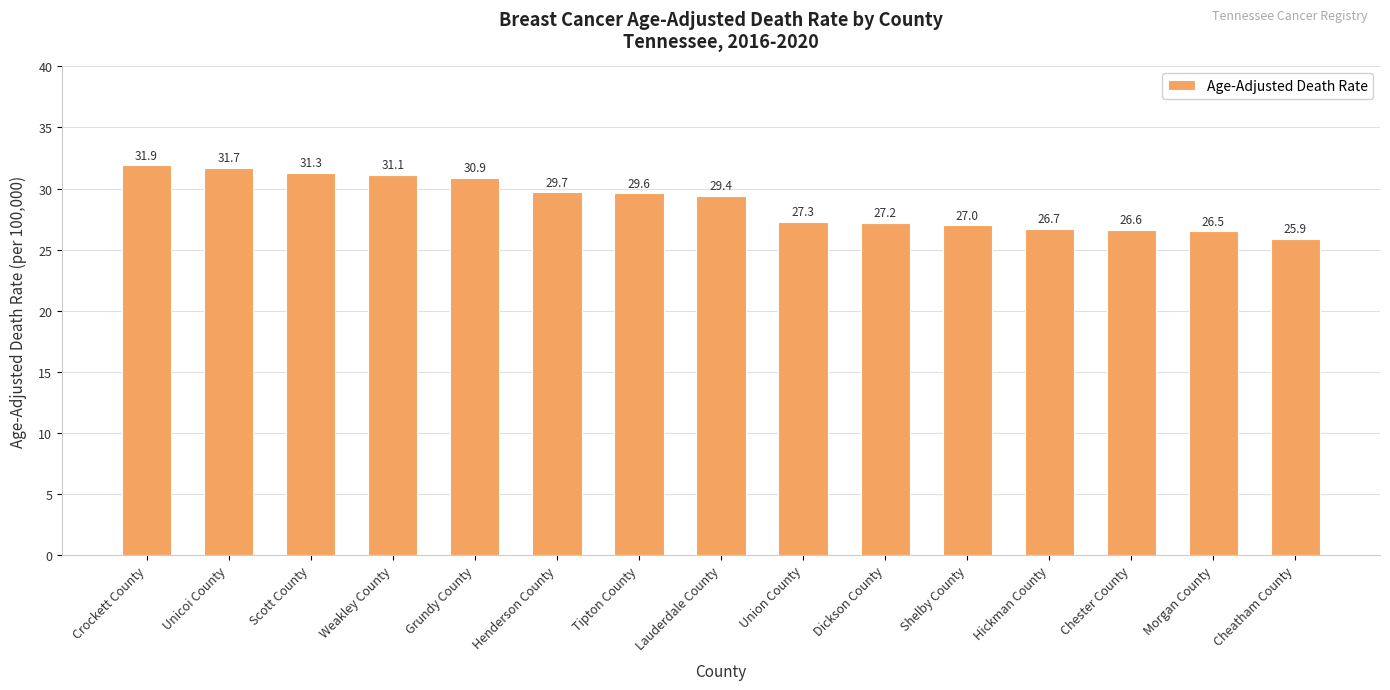

Is it true that the value at Scott County is 41.5?

False